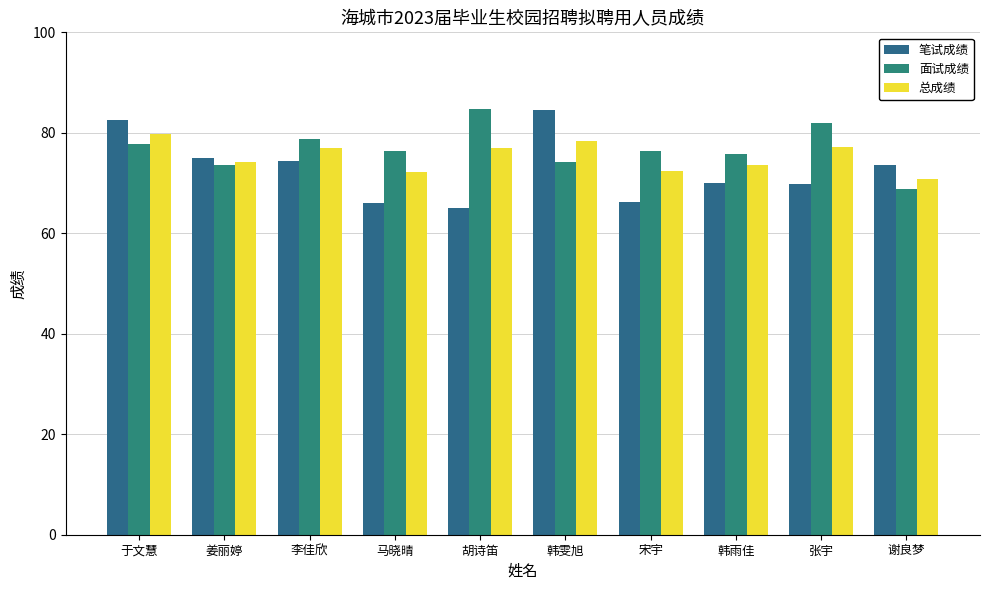

How many data points does each series have?

10